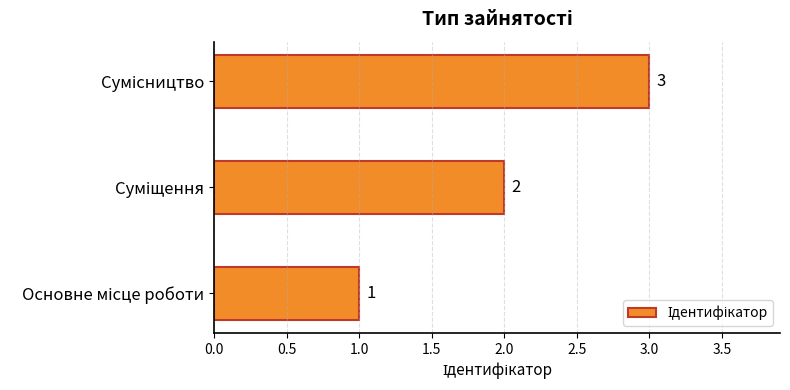

What is the sum of all values?

6